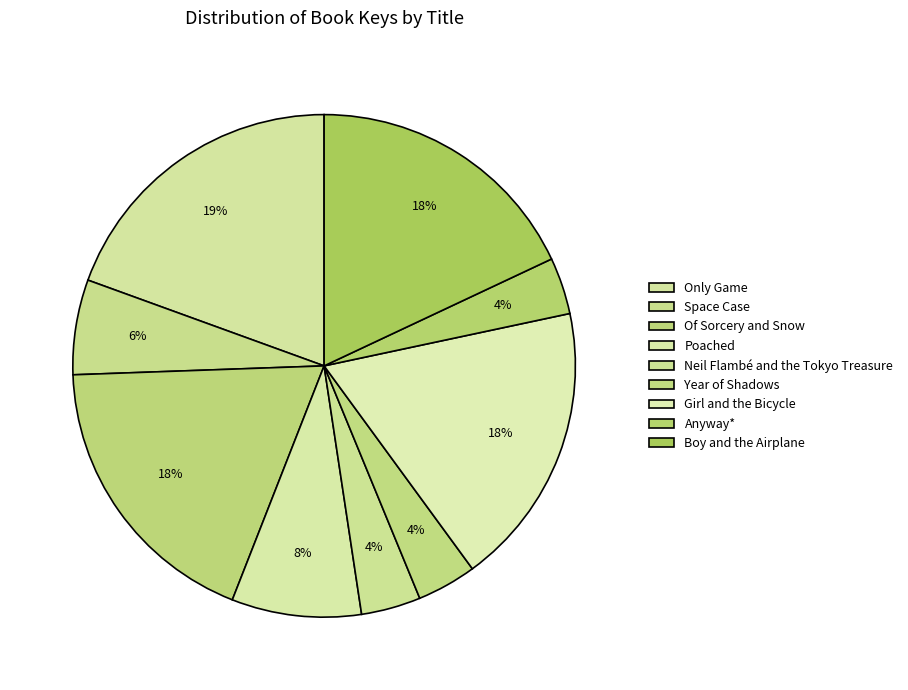

How many slices are in this pie chart?

9